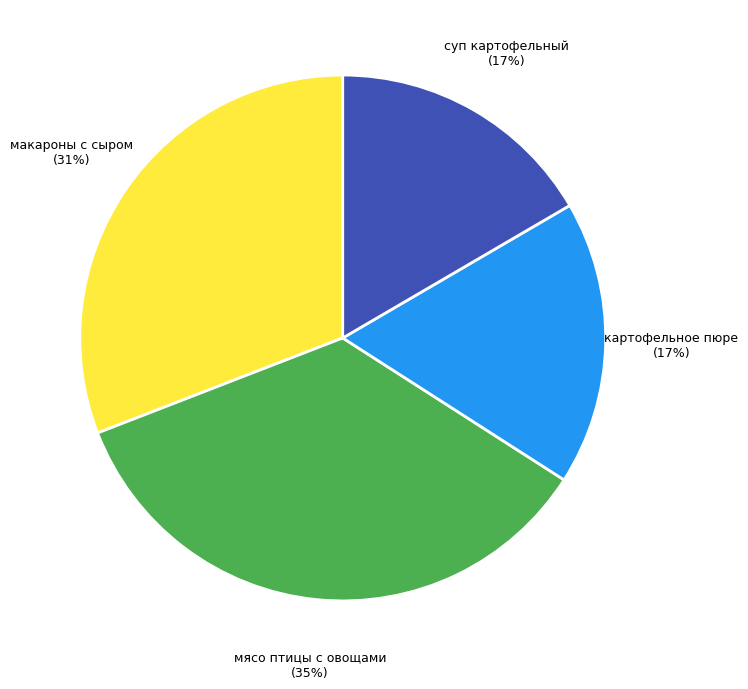

Combined, do макароны с сыром and мясо птицы с овощами account for over 50%?

Yes